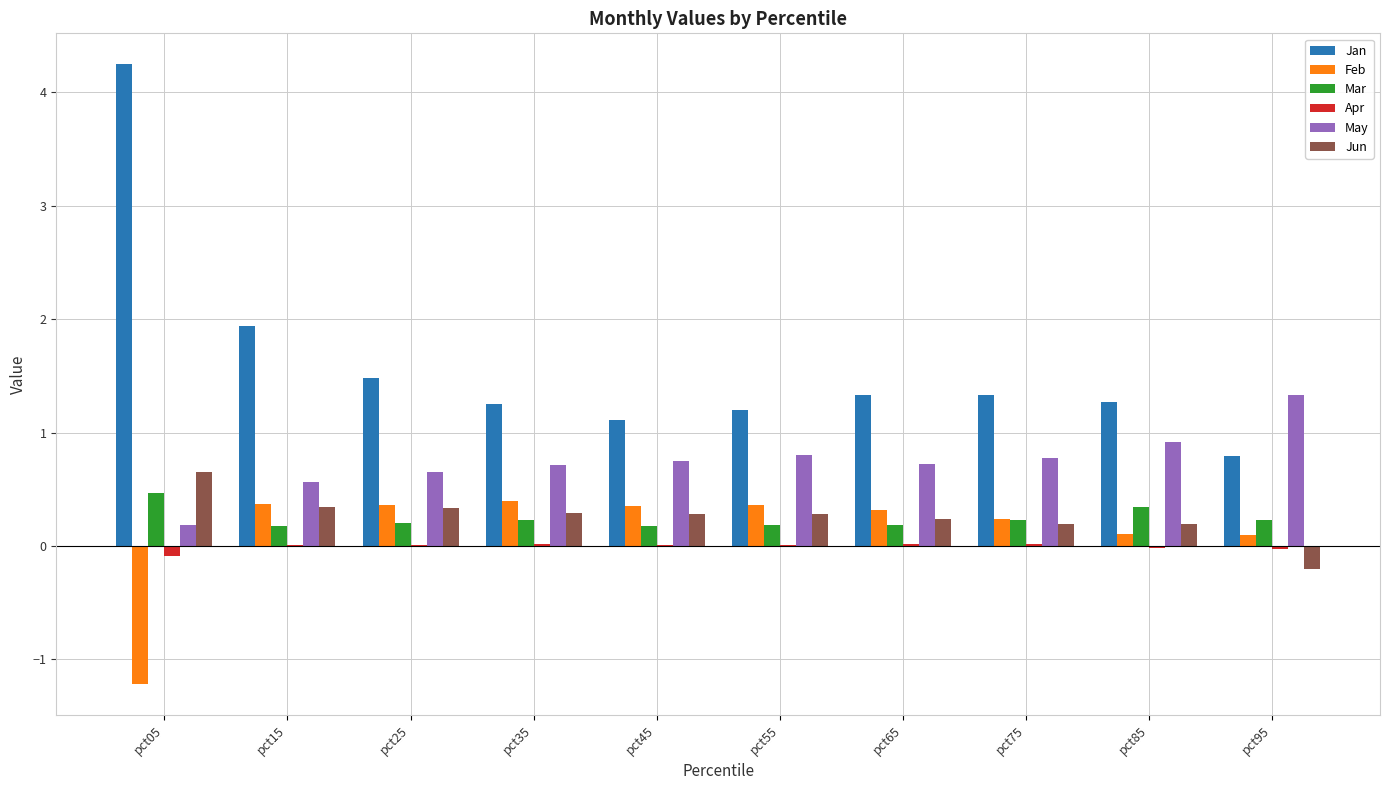

At which category is the sum across all series the highest?

pct05